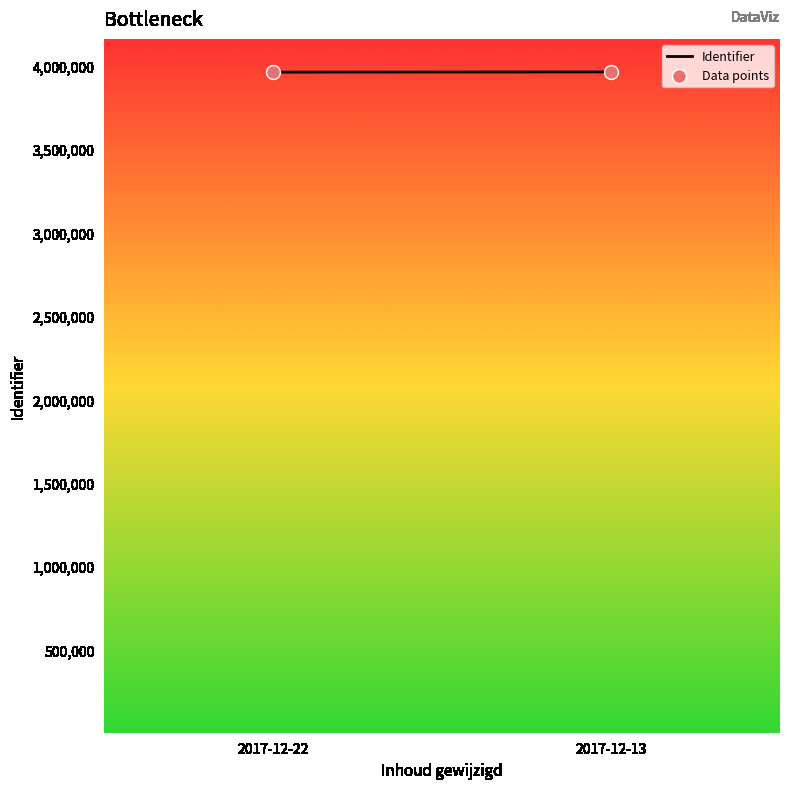

What is the average Y value?

3963121